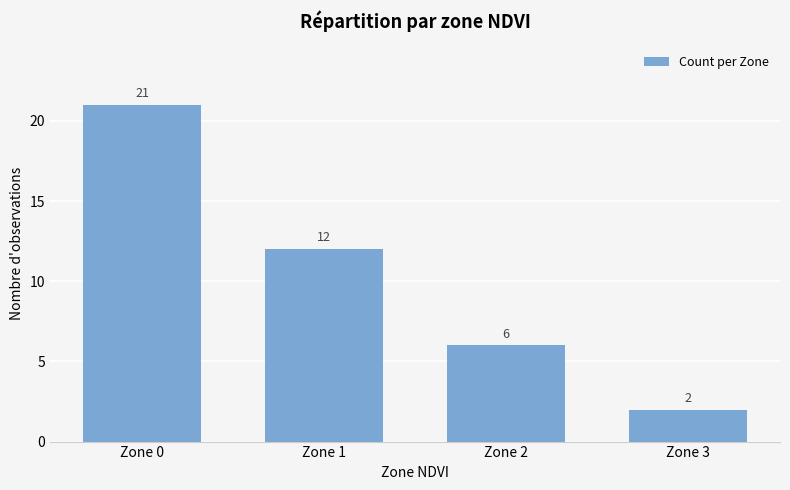

Where is the data nearest to the value 11?

Zone 1